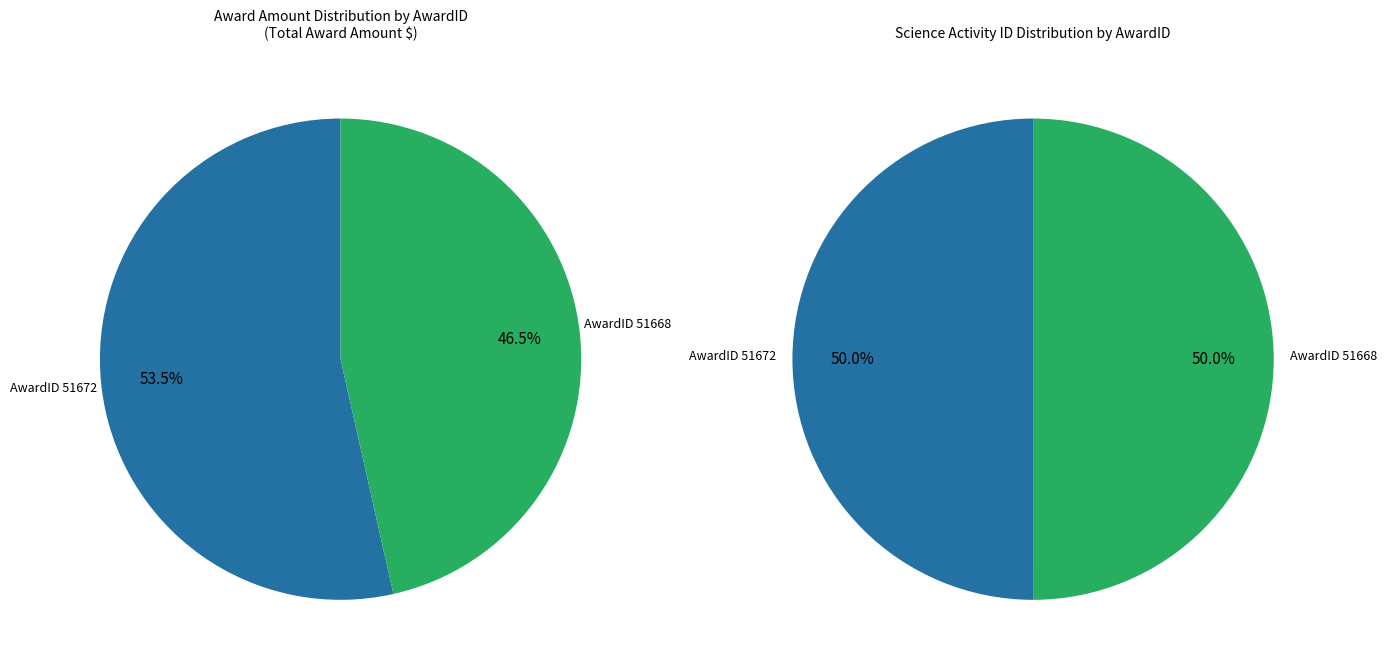

To the nearest percent, what is the average slice percentage?

50%